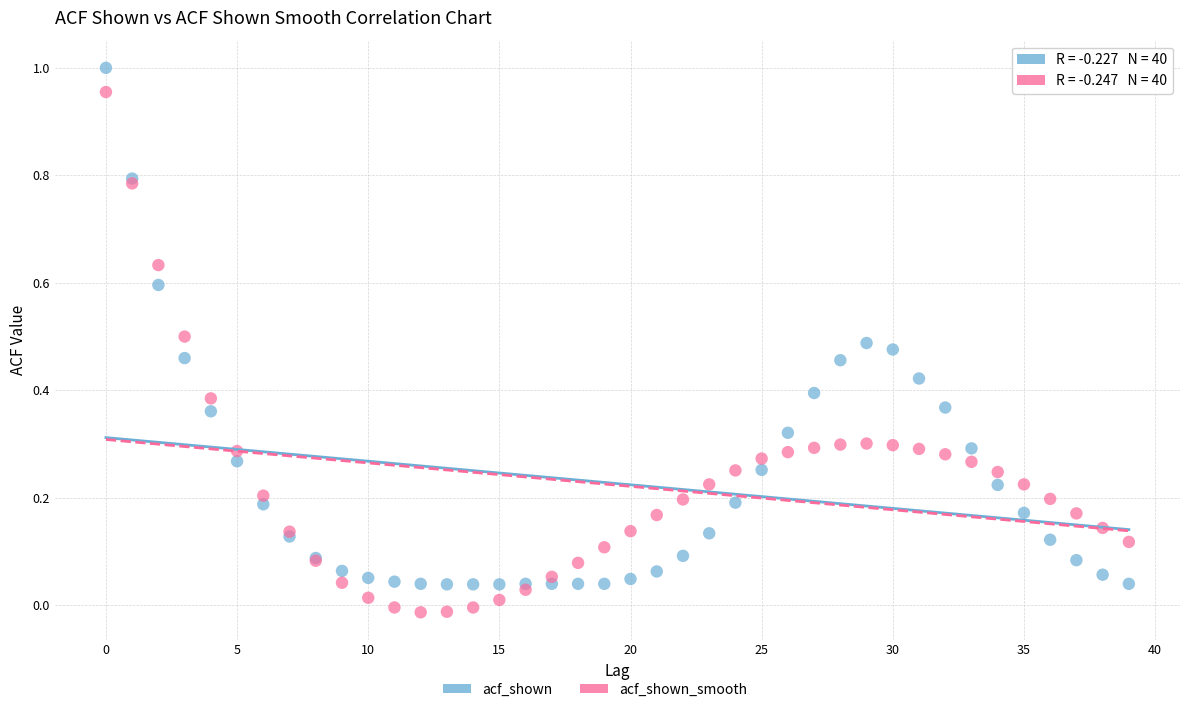

Which series reaches the minimum Y coordinate?

acf_shown_smooth